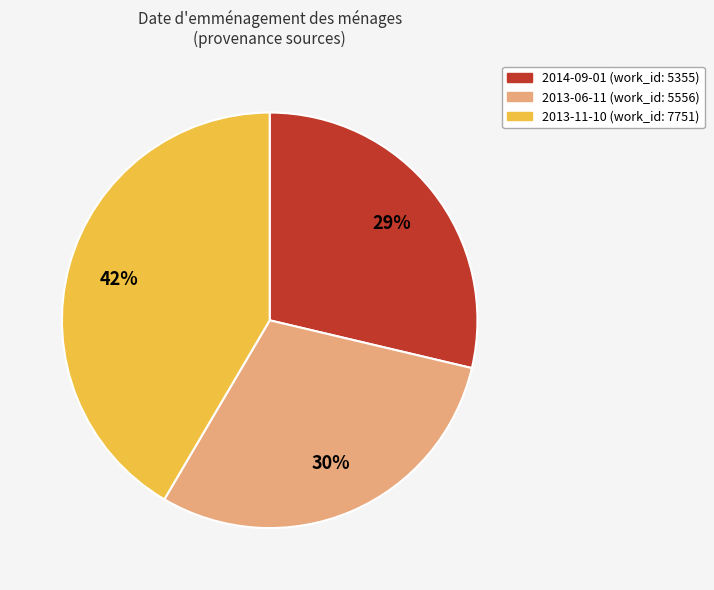

Which category has the biggest portion of the pie?

2013-11-10